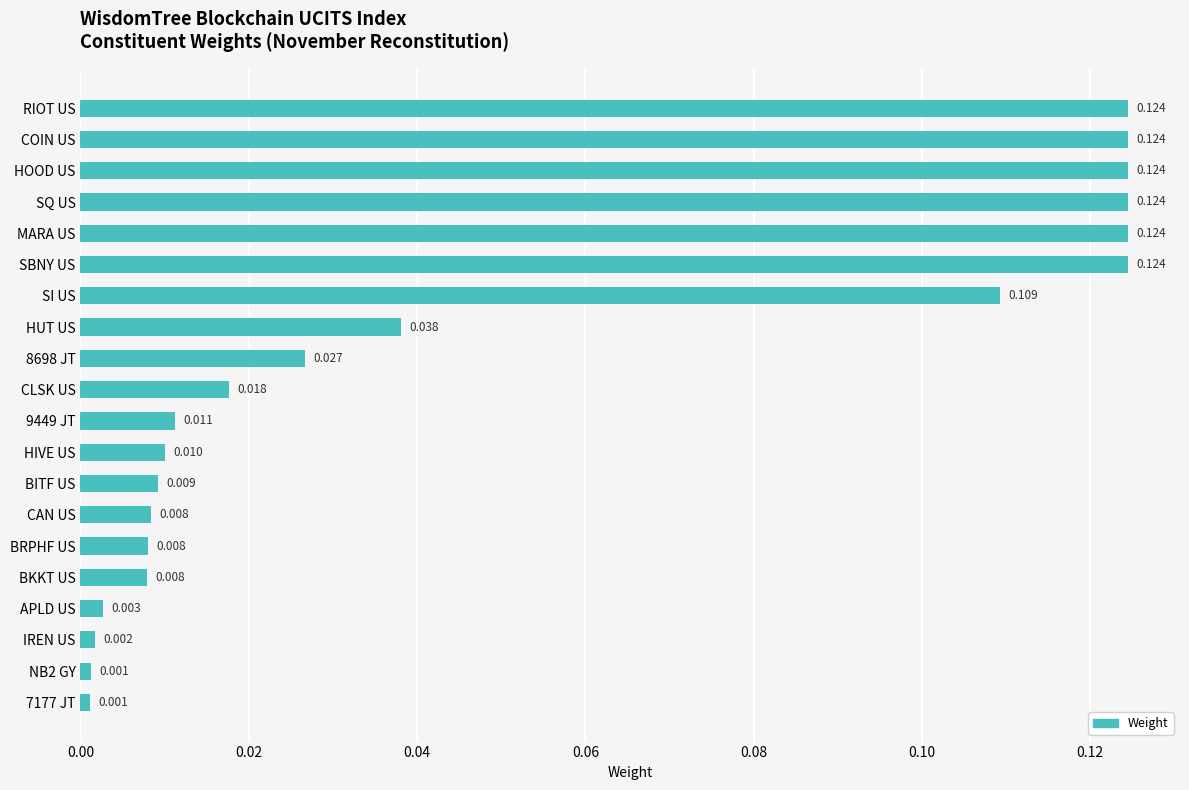

What is the label of the 17th bar from the bottom?

SQ US